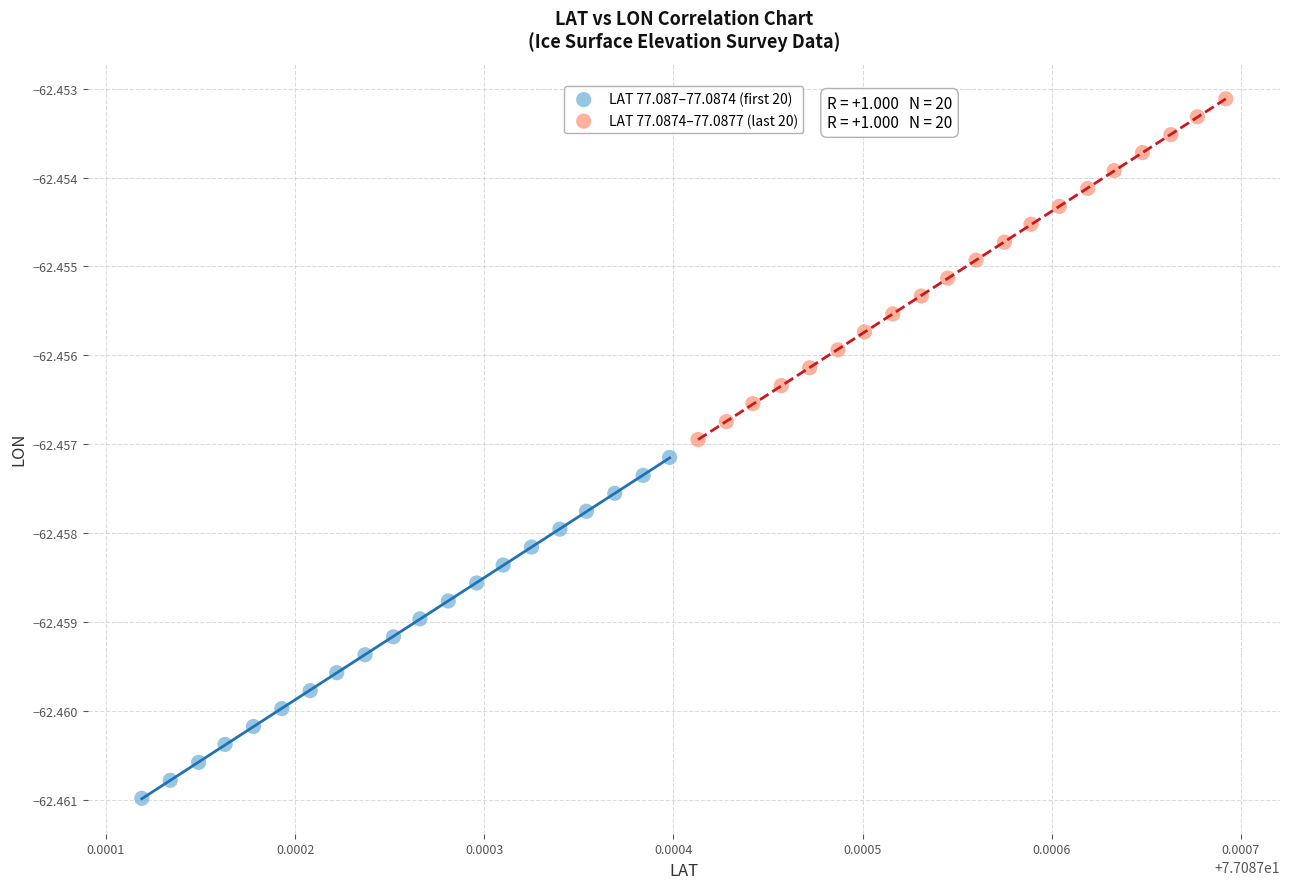

Which series contains the highest Y value?

LAT 77.0874–77.0877 (last 20)